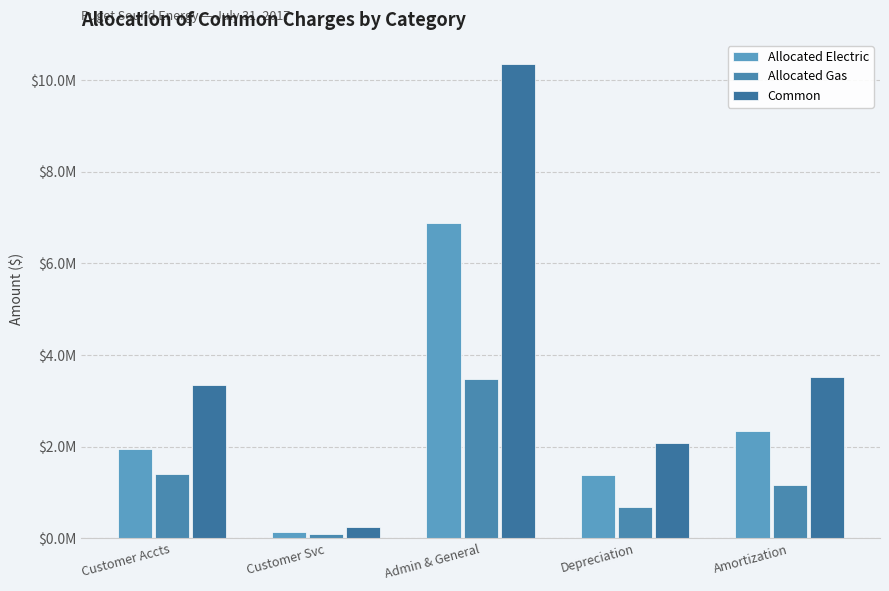

What is the minimum value shown in the chart?

103428.6